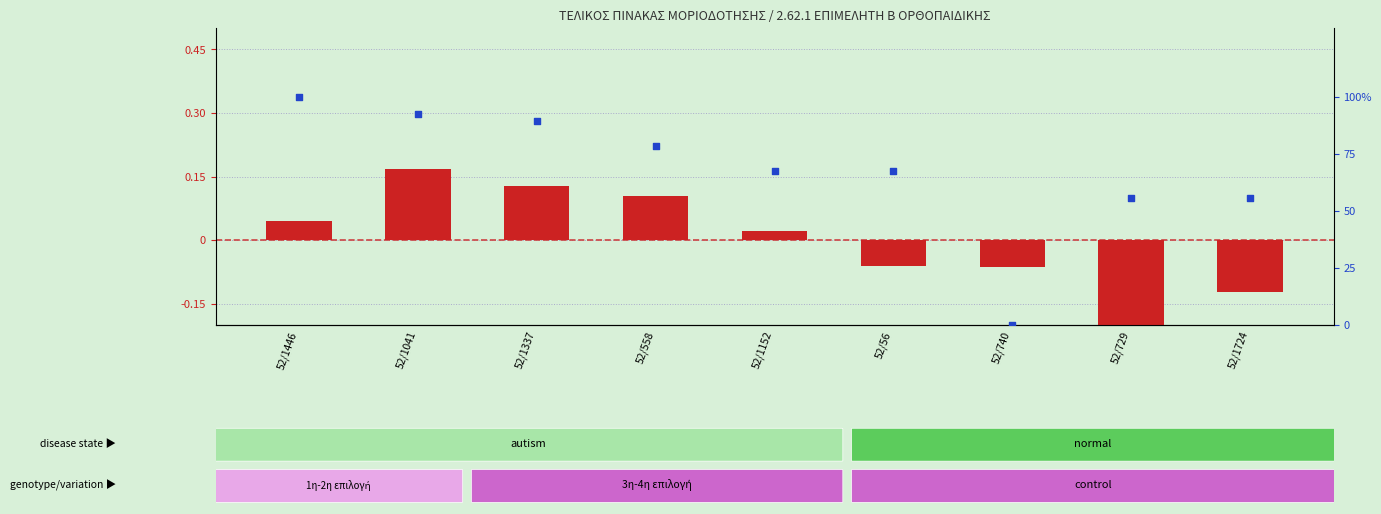

Which series contains the lowest Y value?

log ratio